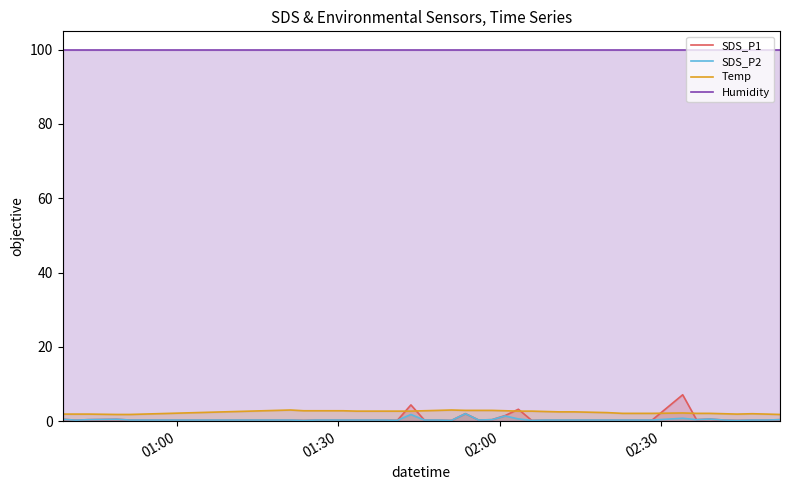

How many data points does each series have?

40